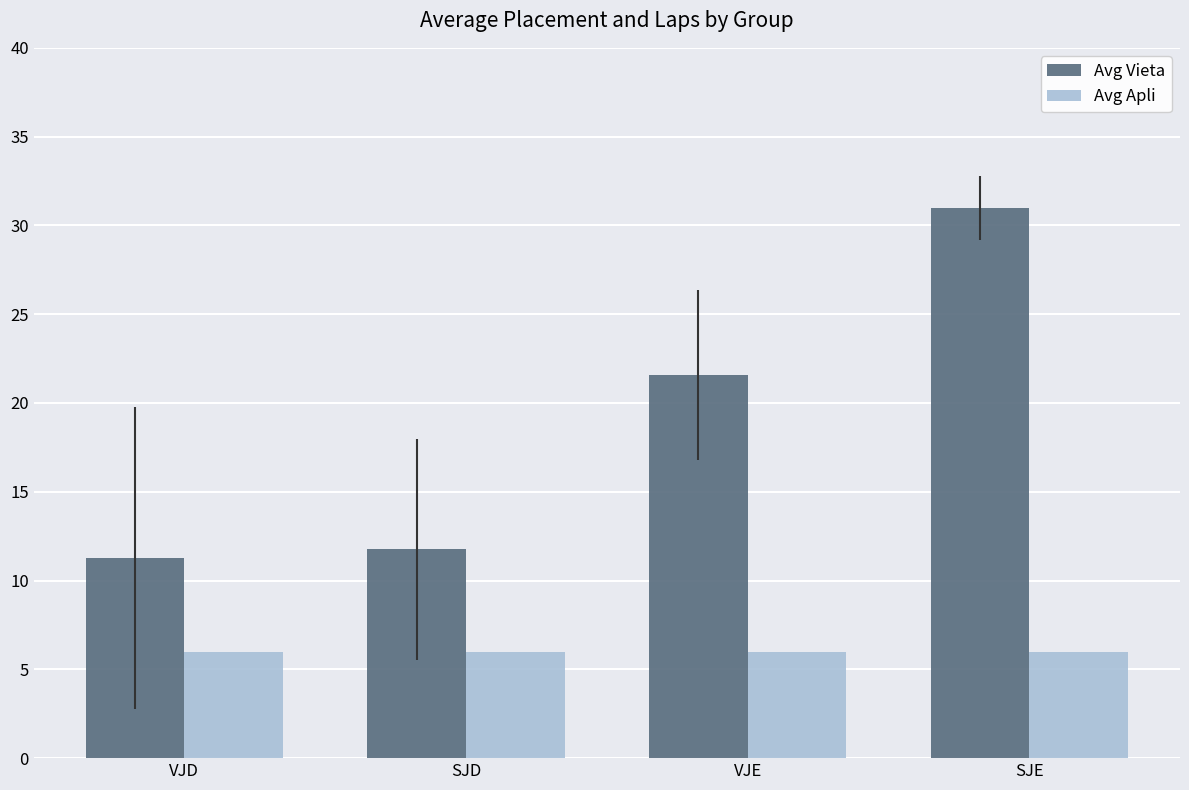

Read the Avg Vieta value at VJE.

21.6